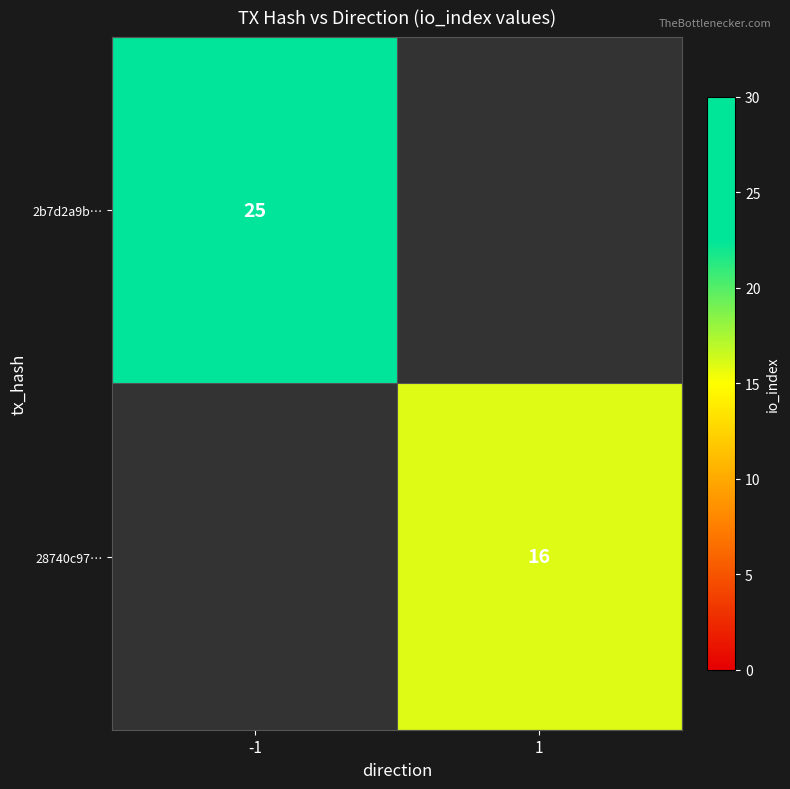

The 2b7d2a9b… series shows 43 at -1. True or false?

False